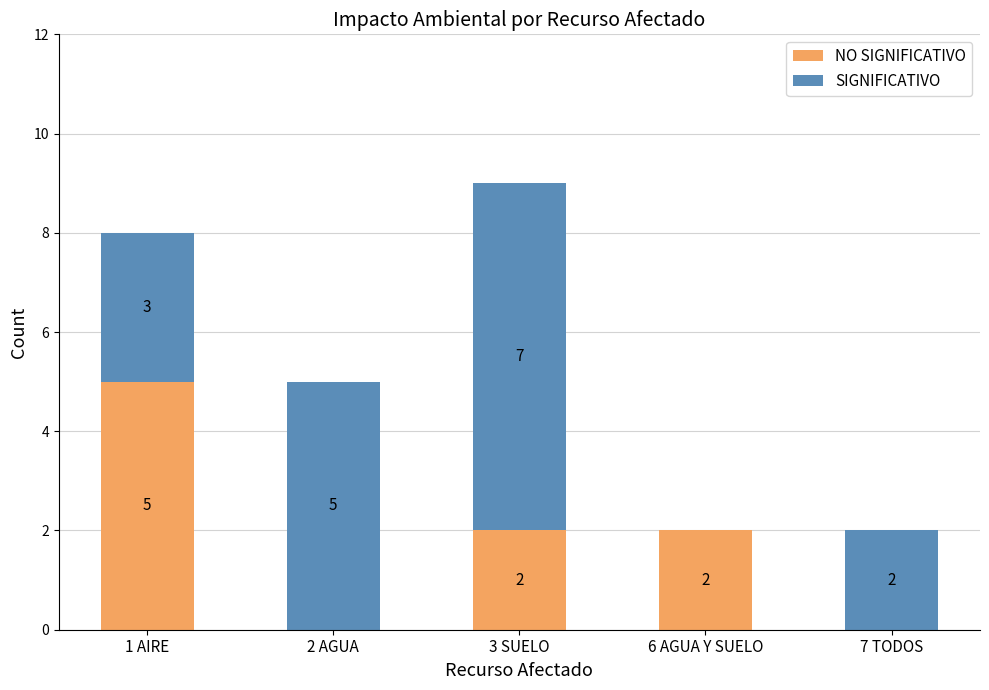

What is the total value across all series at 1 AIRE?

8